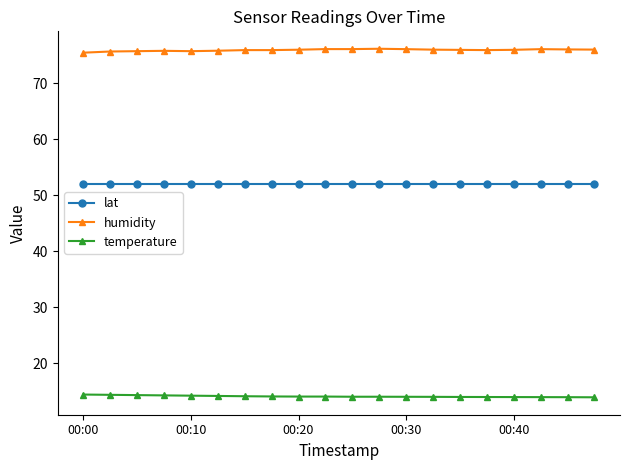

Rank the series by their maximum value, from highest to lowest.

humidity, lat, temperature